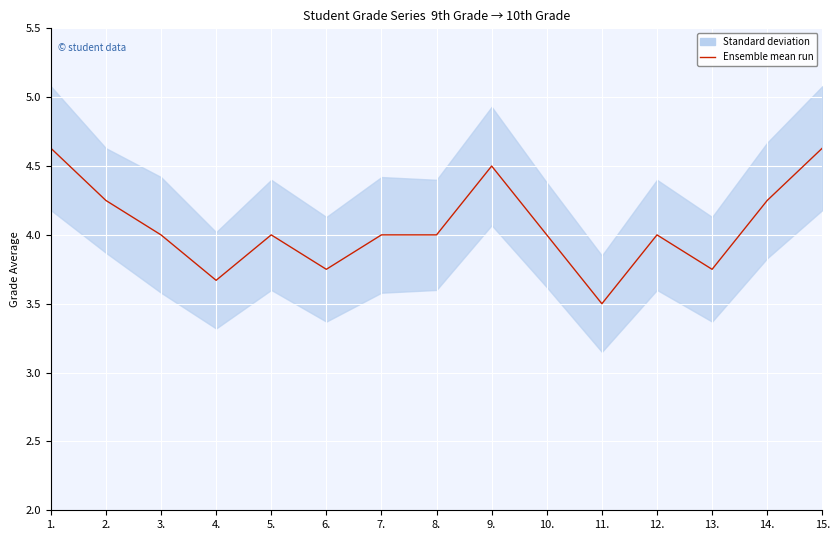

How many points are lower than both their immediate neighbors (excluding endpoints)?

4